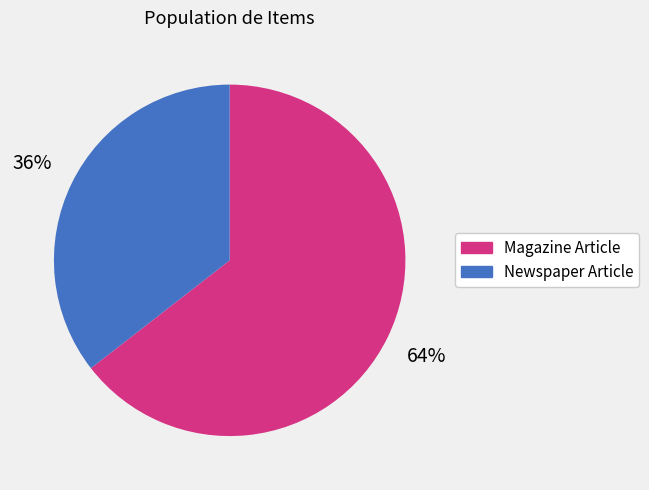

Between Magazine Article and Newspaper Article, which is larger?

Magazine Article